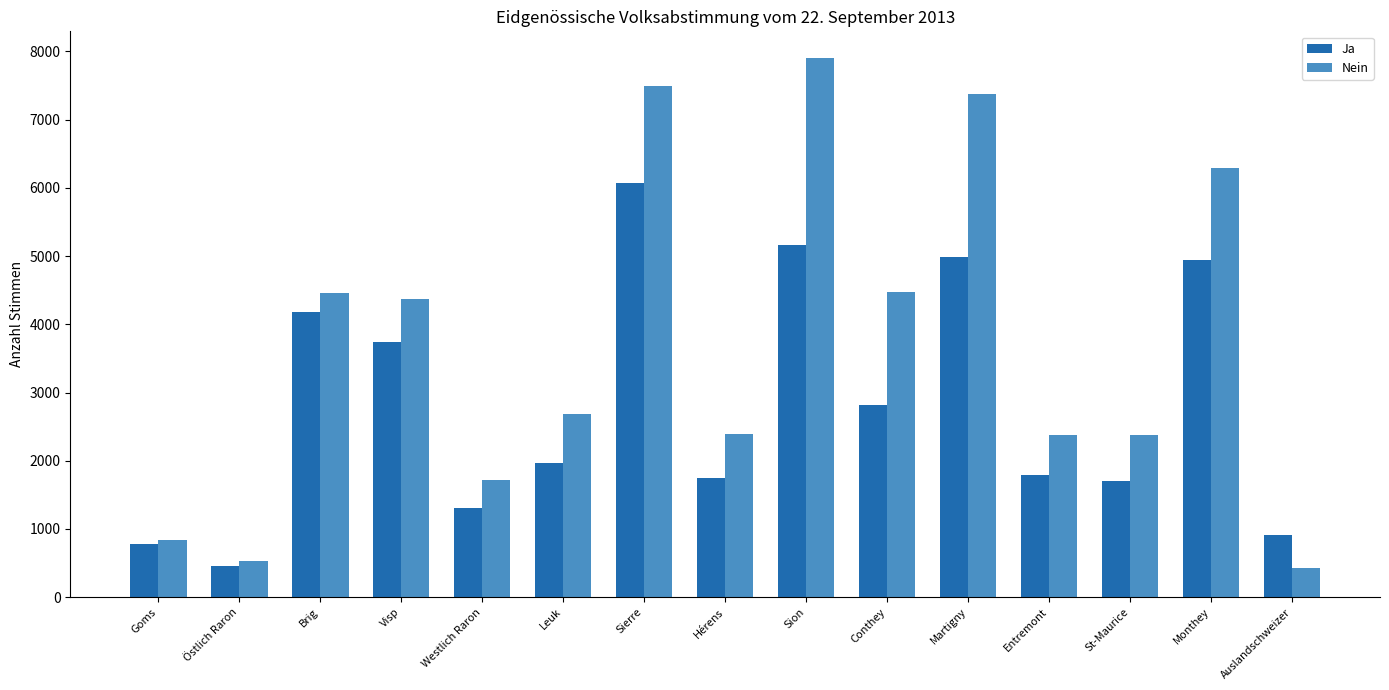

Which series has the largest total across all categories?

Nein